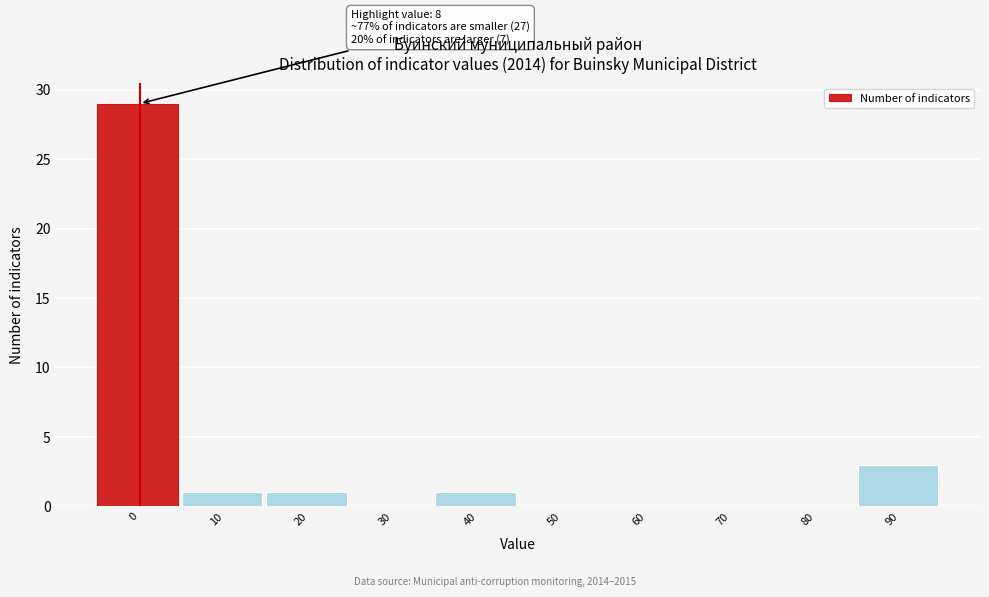

Reading left to right, transcribe all the data shown in this chart.

0=29	10=1	20=1	30=0	40=1	50=0	60=0	70=0	80=0	90=3